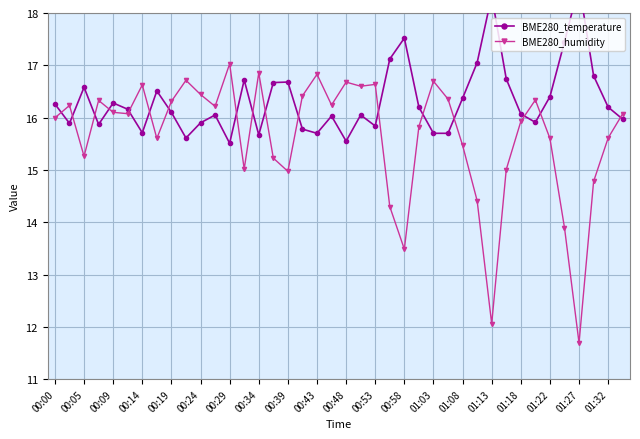

At how many categories does at least one series exceed 15?

40